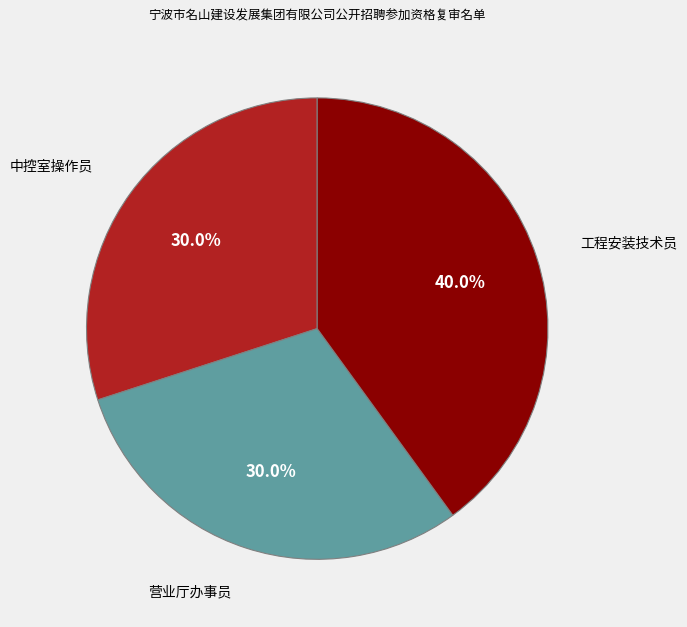

Does any single category account for the majority?

No